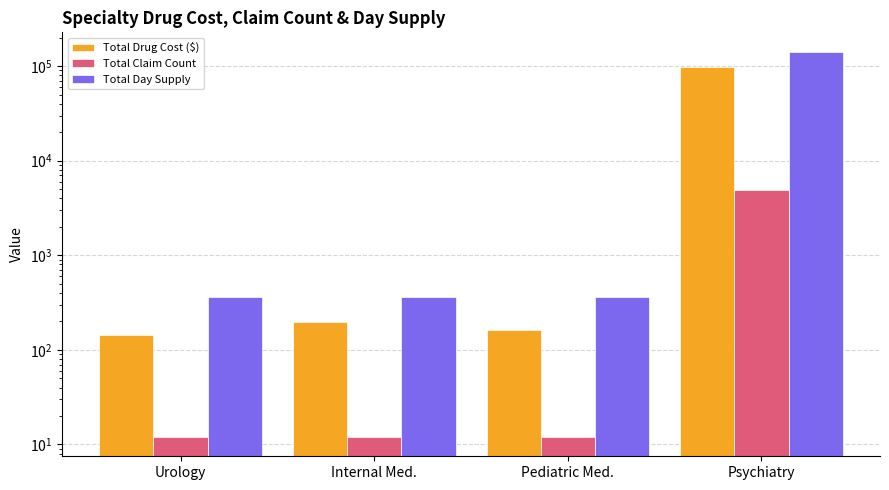

What is the total value across all series at Urology?

514.1